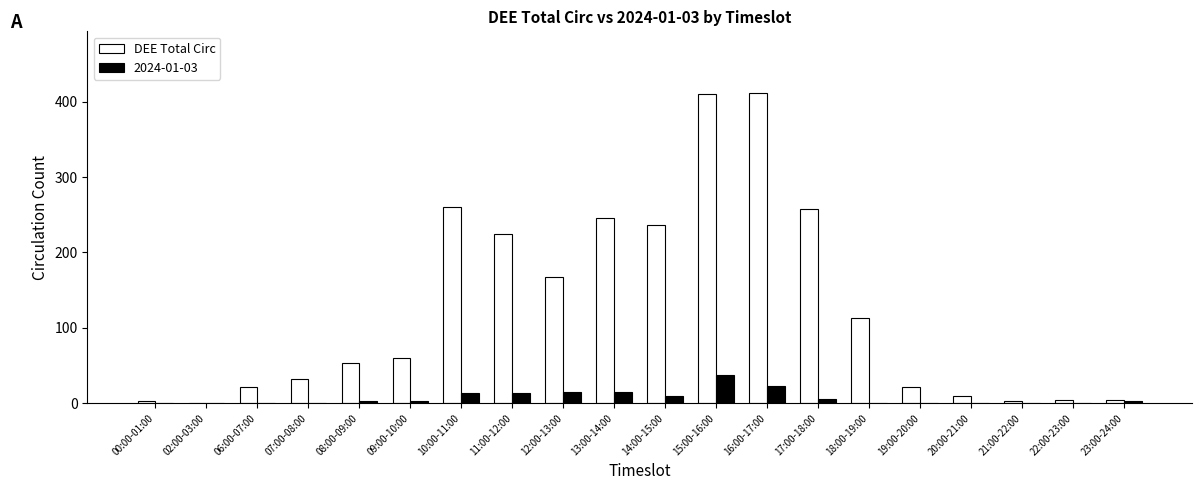

At which label is DEE Total Circ closest to 206?

11:00-12:00